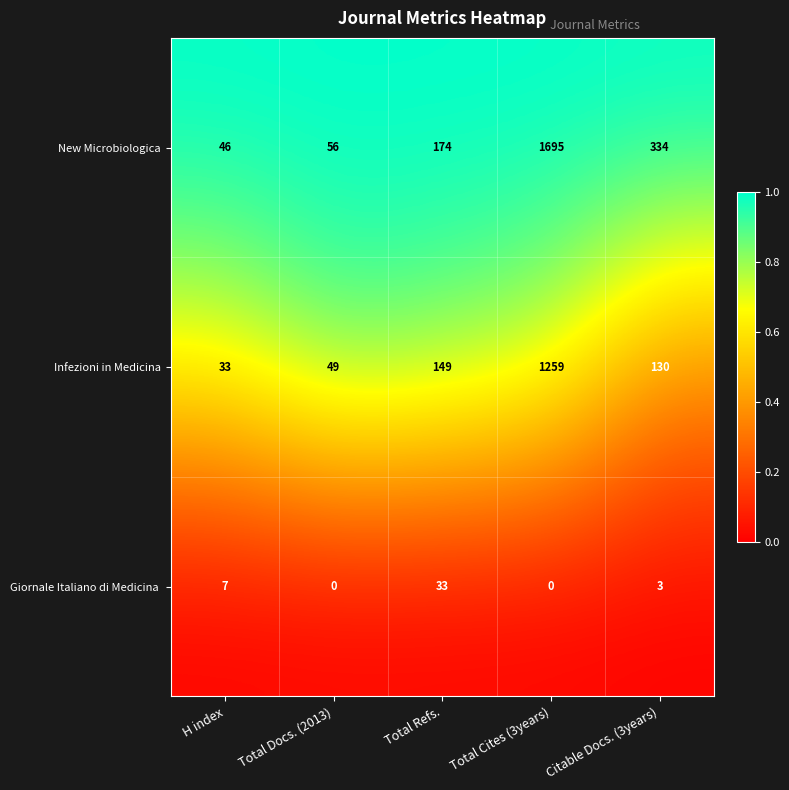

What value does the New Microbiologica series have at Total Refs., to the nearest 50?

150